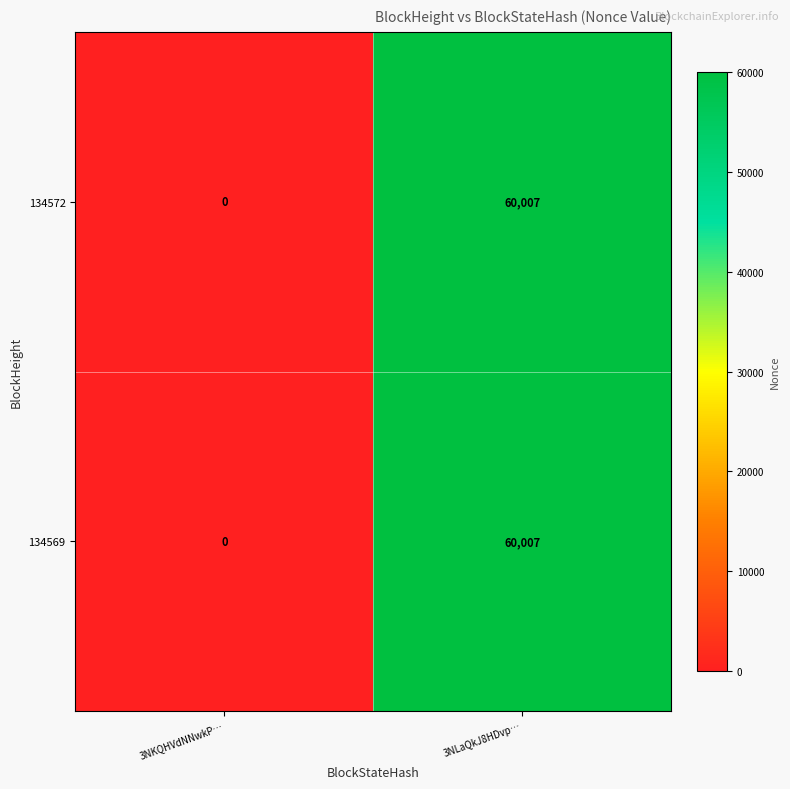

The value of 134569 at 3NLaQkJ8HDvp… is 14706. True or false?

False